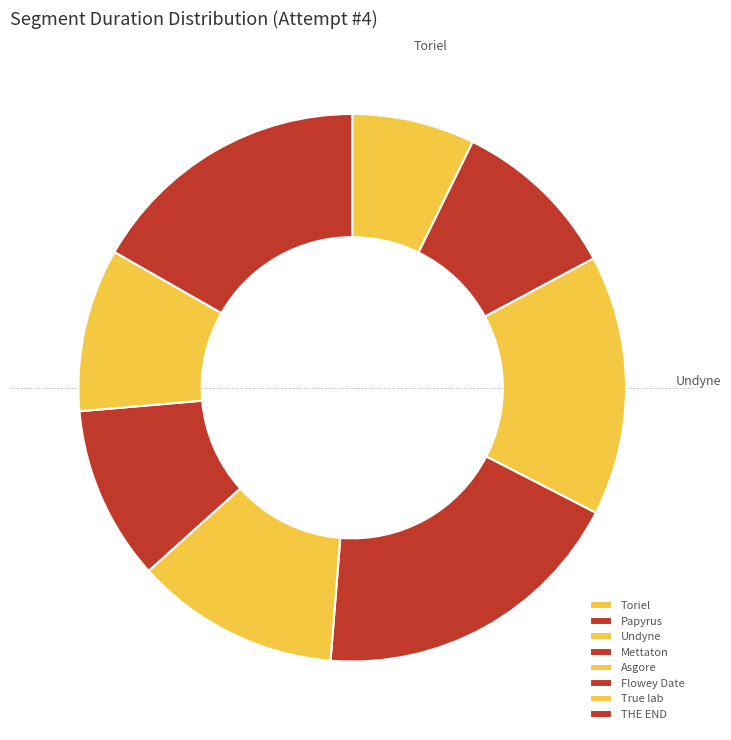

How many slices are in this pie chart?

8